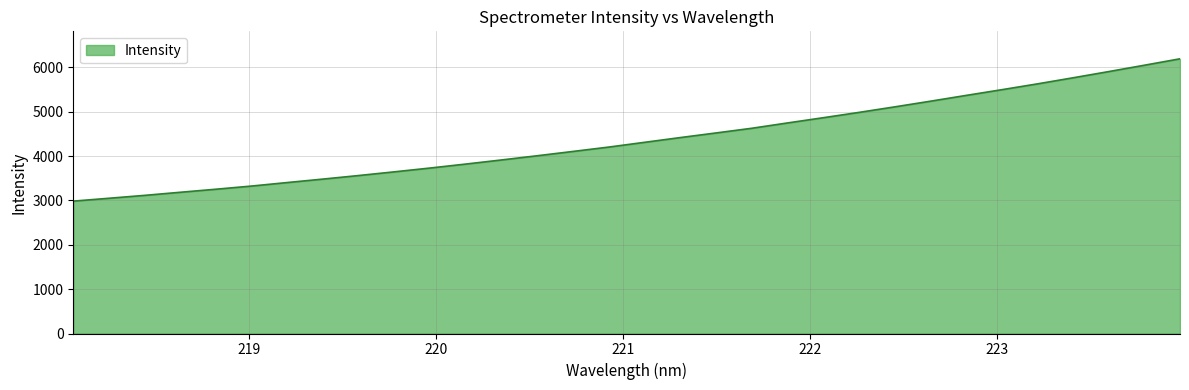

What is the difference between the maximum and minimum values?

3207.6